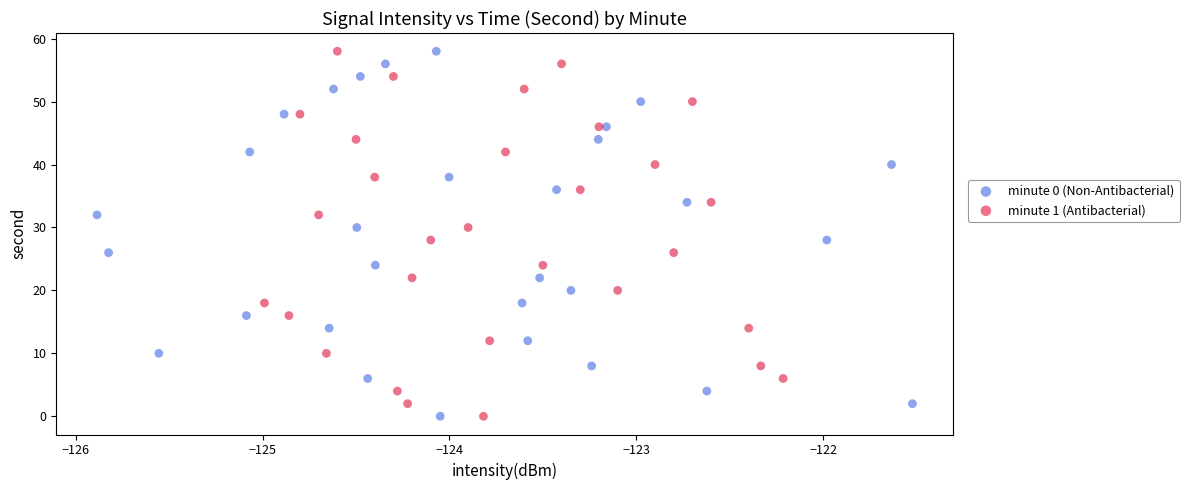

What are all the series names shown in the legend?

minute 0 (Non-Antibacterial), minute 1 (Antibacterial)